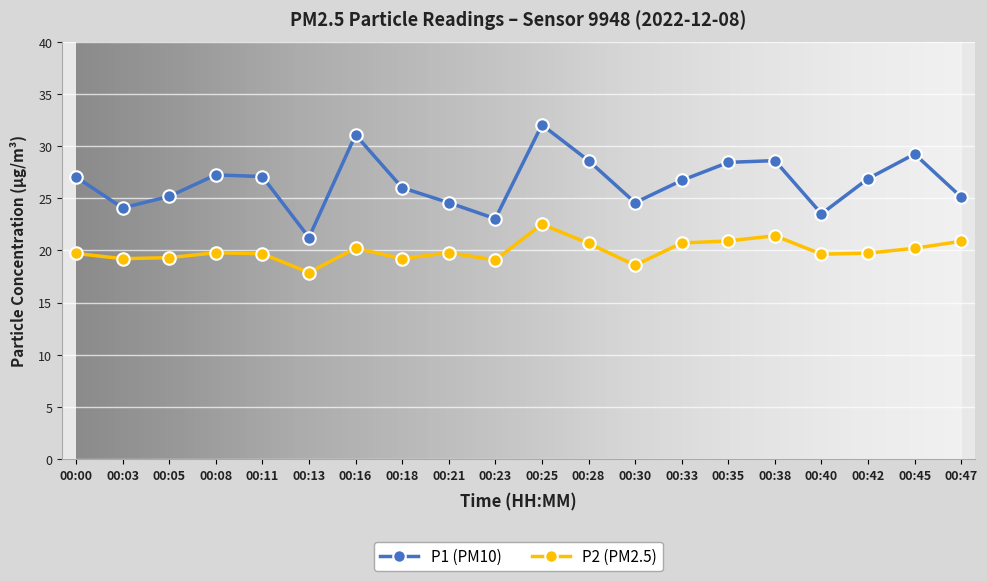

True or false: P2 (PM2.5) and P1 (PM10) intersect in this chart.

False